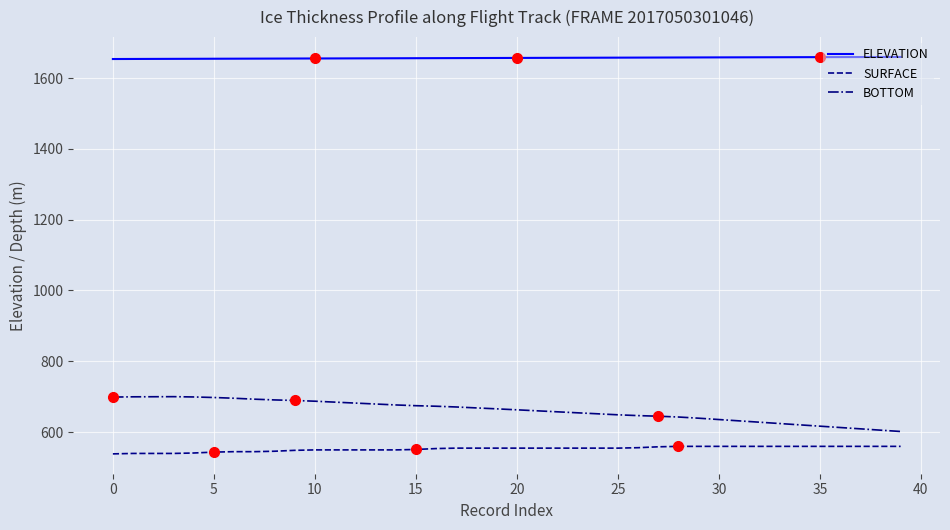

True or false: SURFACE and BOTTOM intersect in this chart.

False